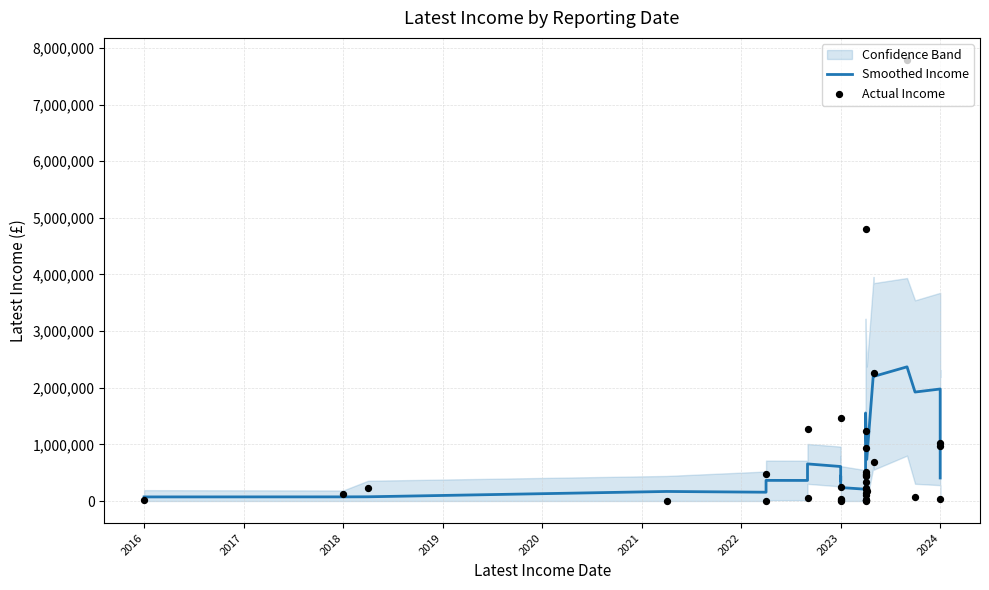

Which series has the widest spread of Y values?

Actual Income